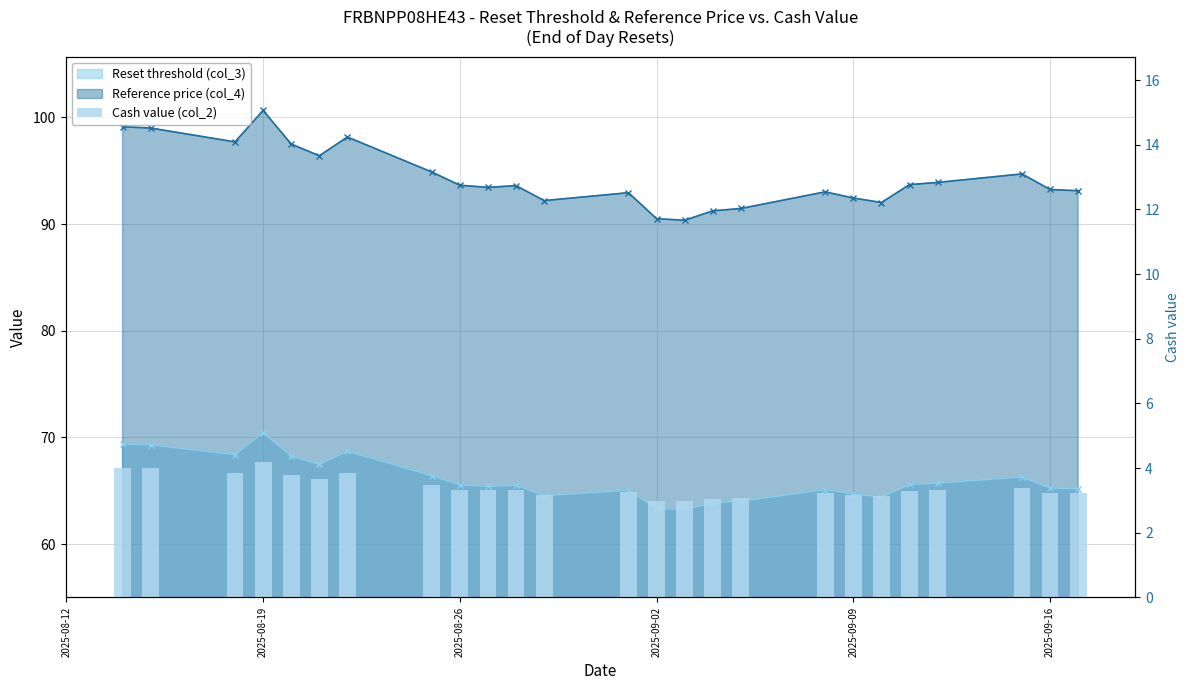

Read the value at 2025-08-26.

3.3